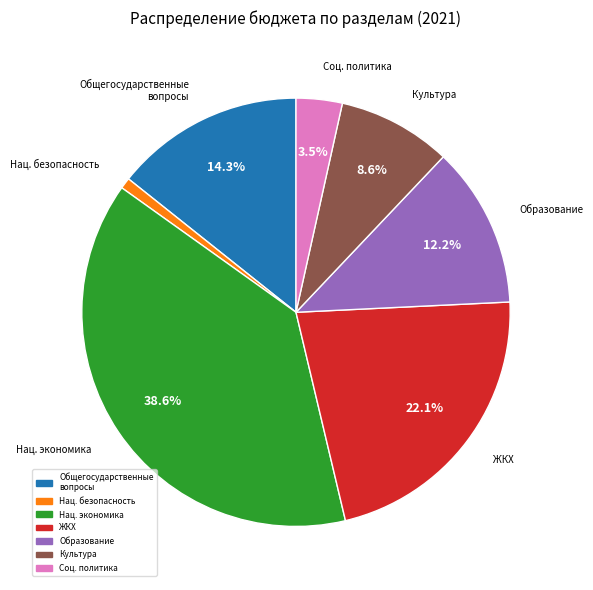

Does any single category account for the majority?

No